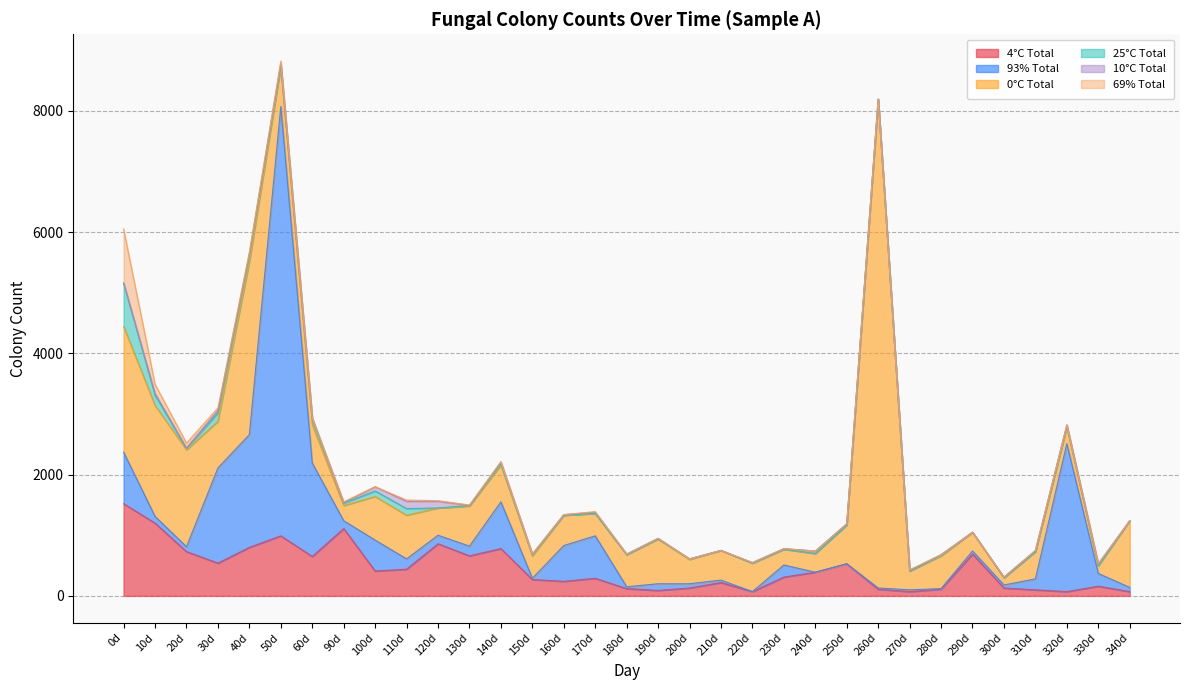

Is the value of 4°C Total at 230d greater than the value of 25°C Total at 110d?

Yes